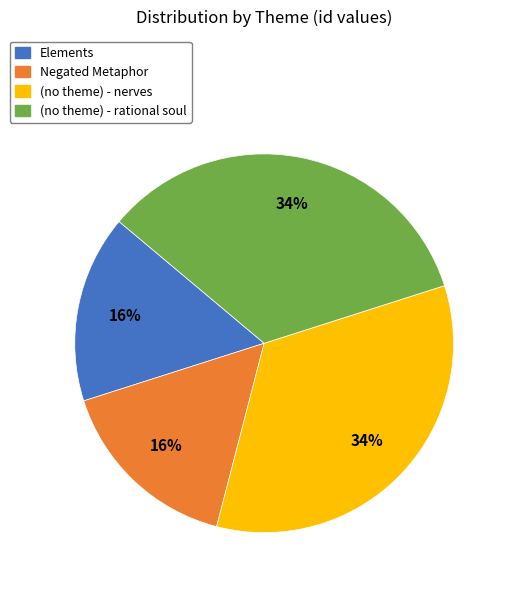

Is there any slice that represents more than half of the pie?

No